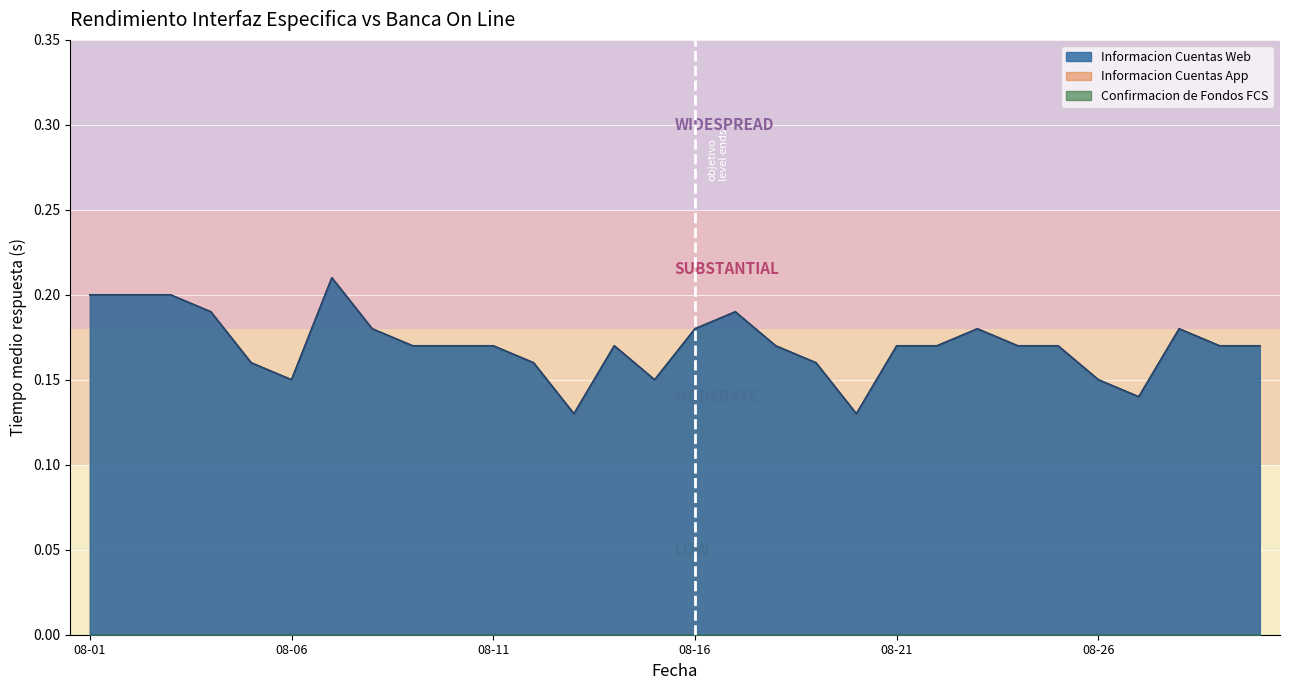

What is the average value of the Informacion Cuentas App series?

0.2